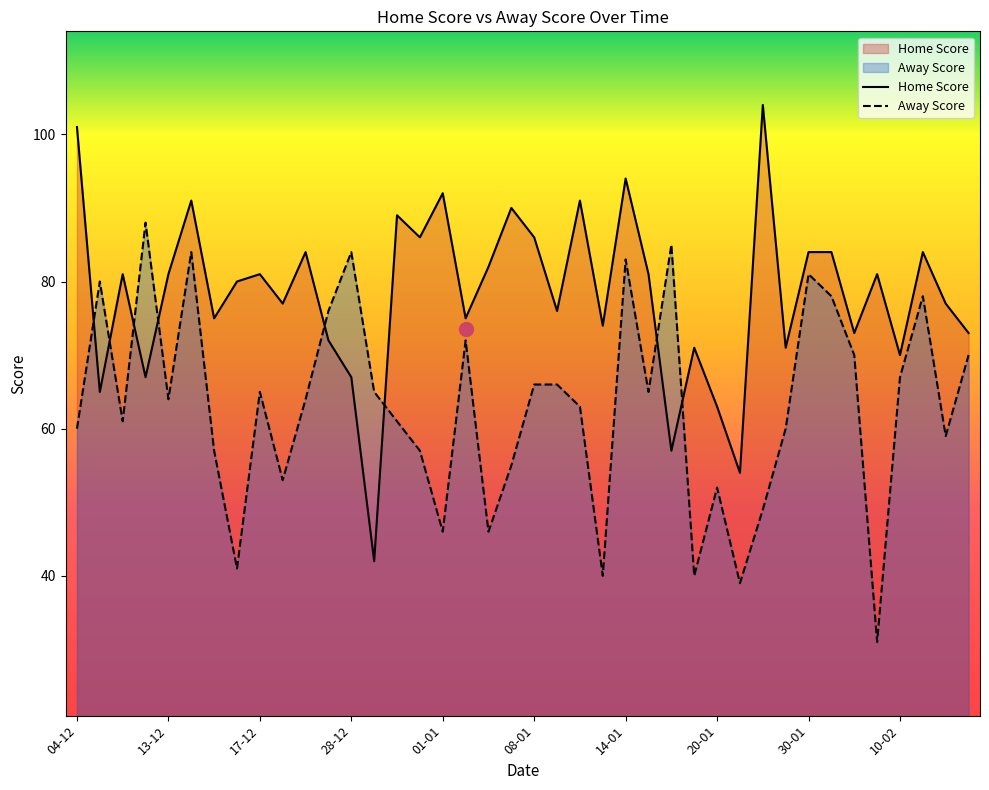

How many distinct data groups are displayed?

2